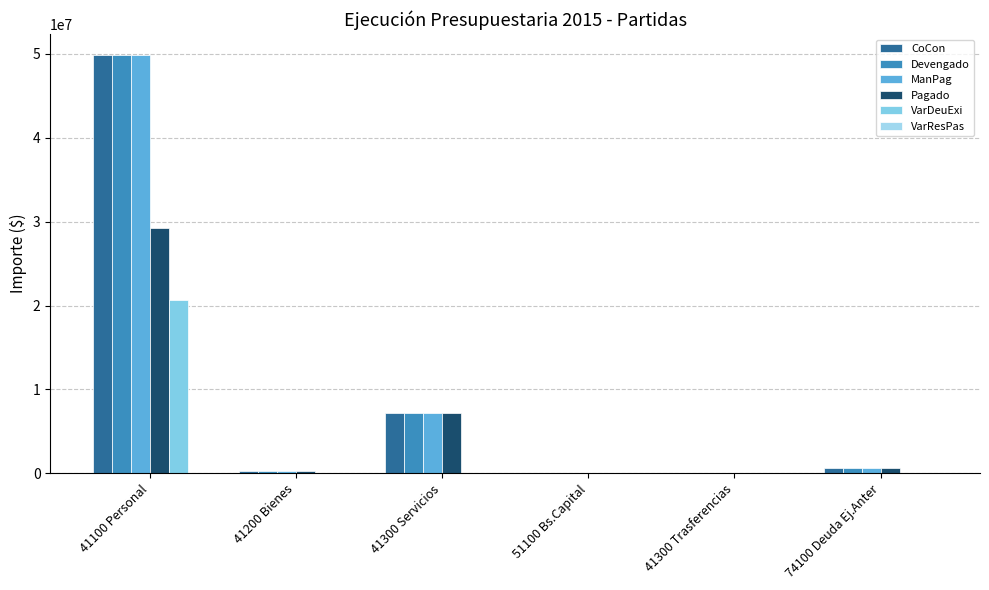

Which series has the largest total across all categories?

CoCon